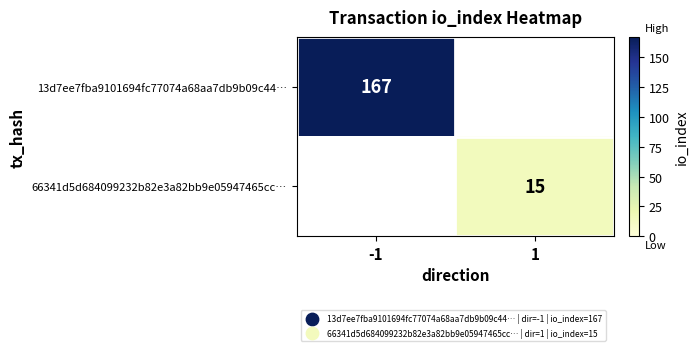

At how many categories does at least one series exceed 45?

1